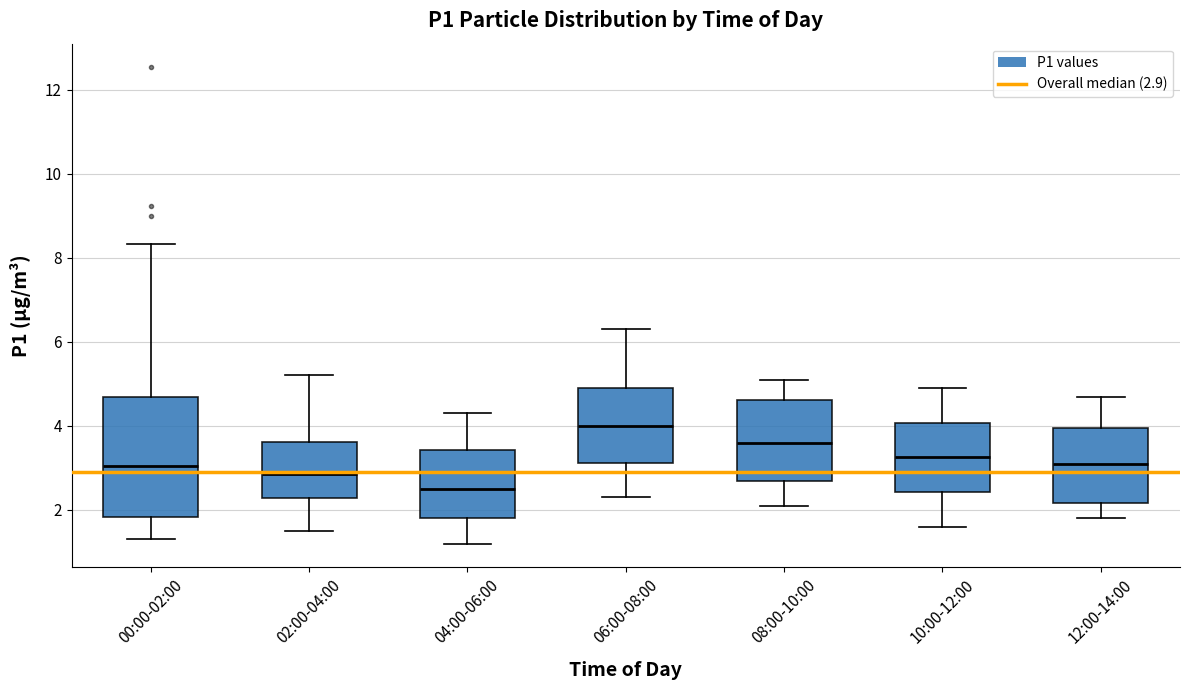

Comparing the boxes themselves (not the whiskers), which one is the tallest?

00:00-02:00